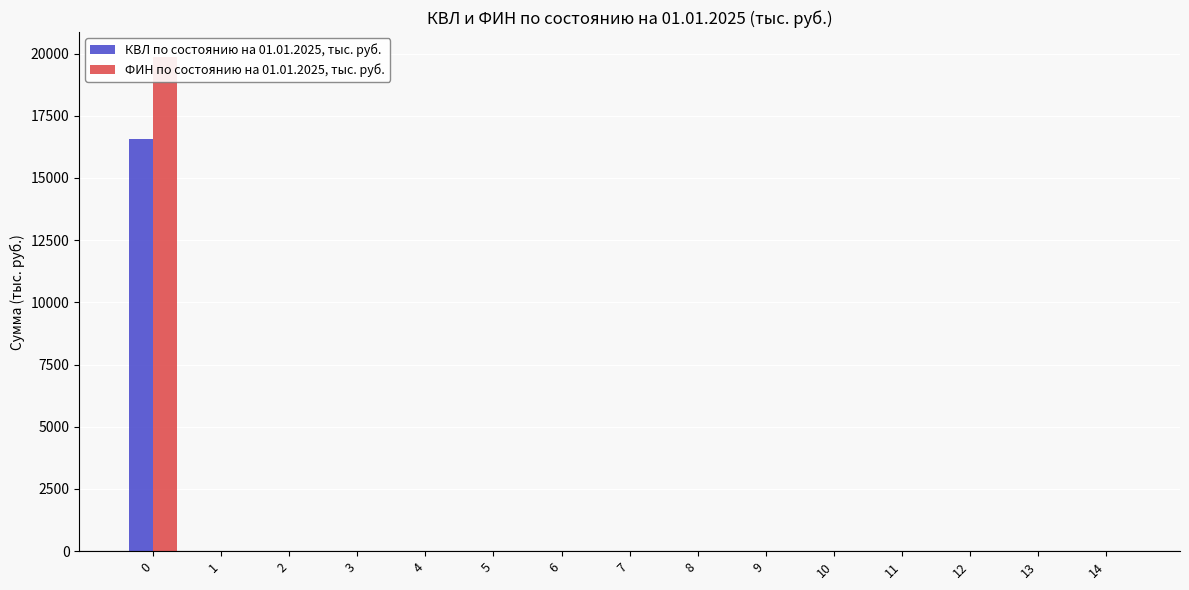

At 8, list the series in order from largest to smallest.

КВЛ по состоянию на 01.01.2025, тыс. руб., ФИН по состоянию на 01.01.2025, тыс. руб.